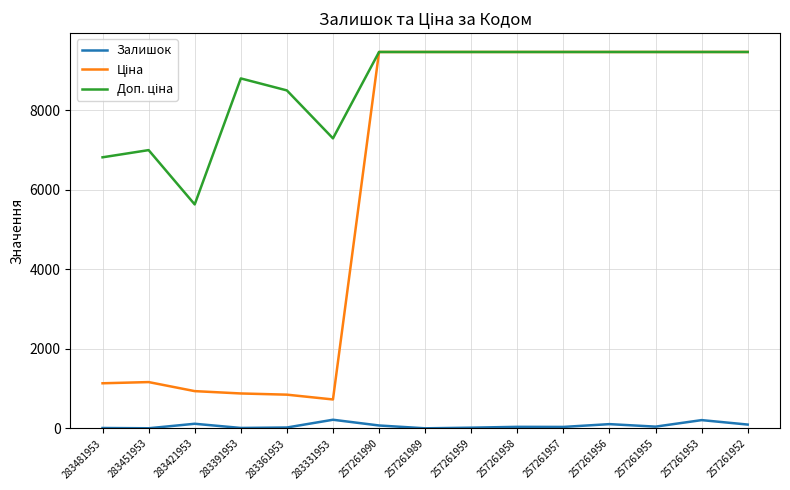

Rank the series at 283391953 from lowest to highest value.

Залишок, Ціна, Доп. ціна